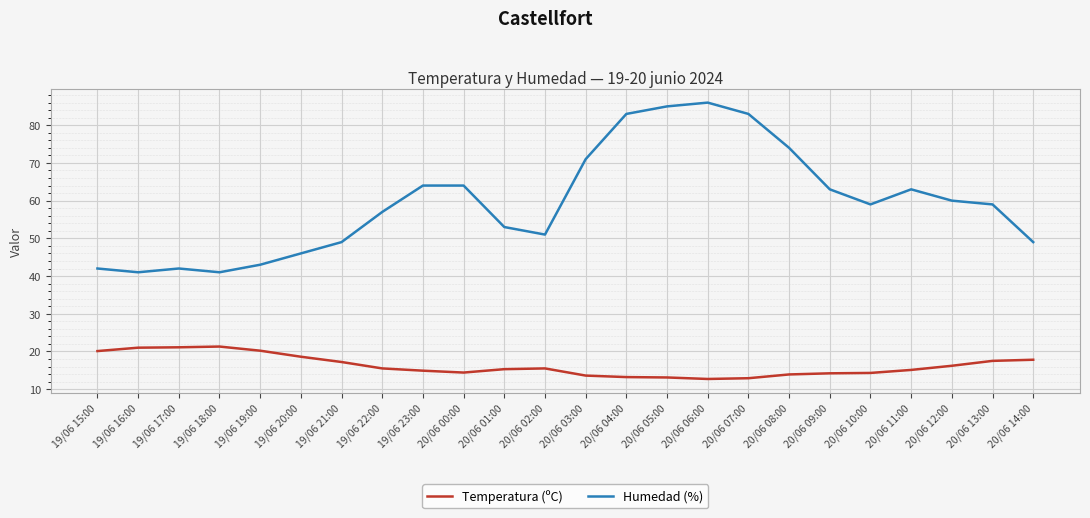

What is the lowest value of the Humedad (%) series?

41.0